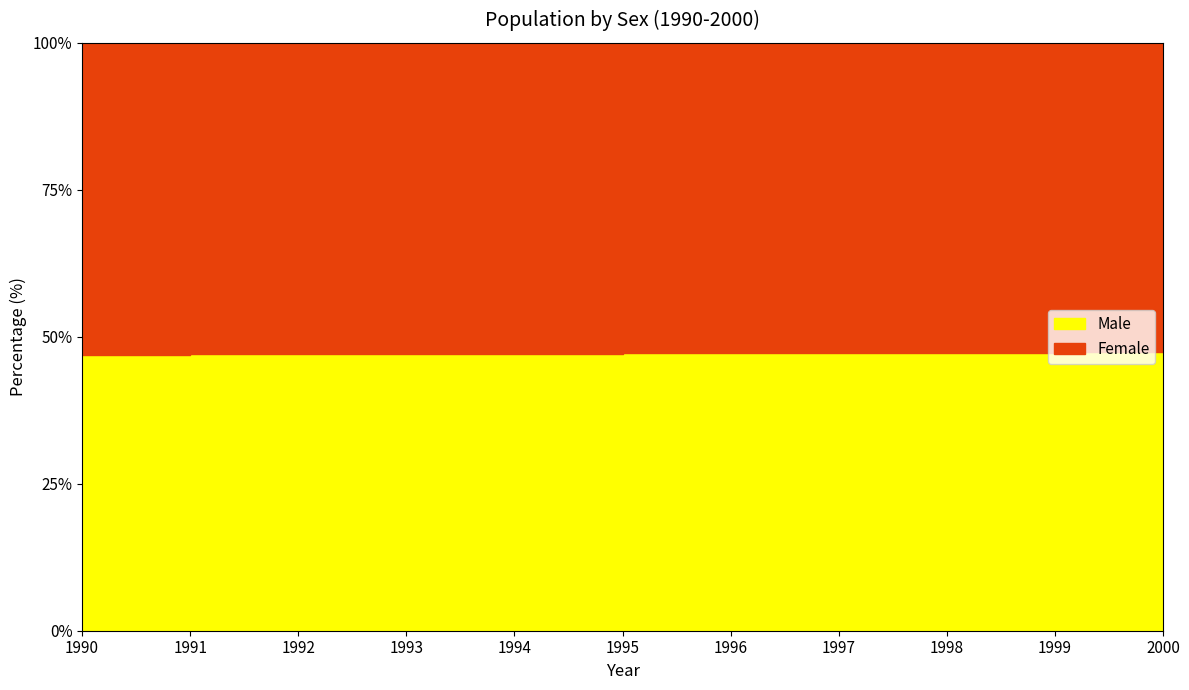

What is the ratio of the value at 1991 to the value at 1998?

1.0